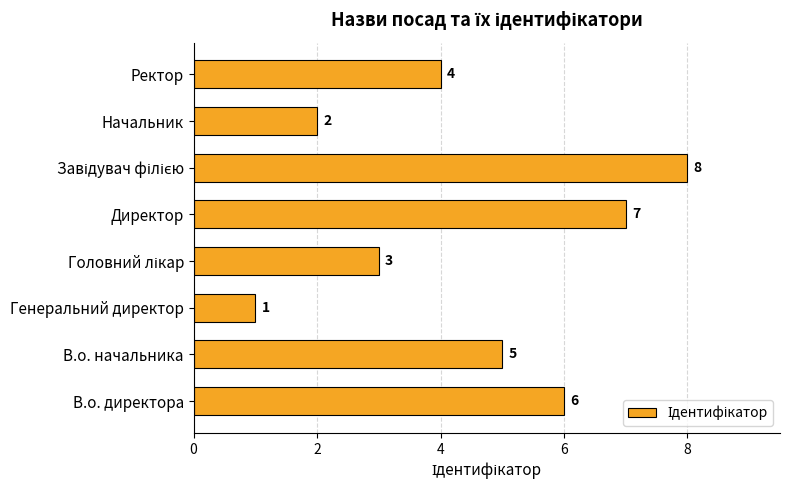

What is the smallest value displayed?

1